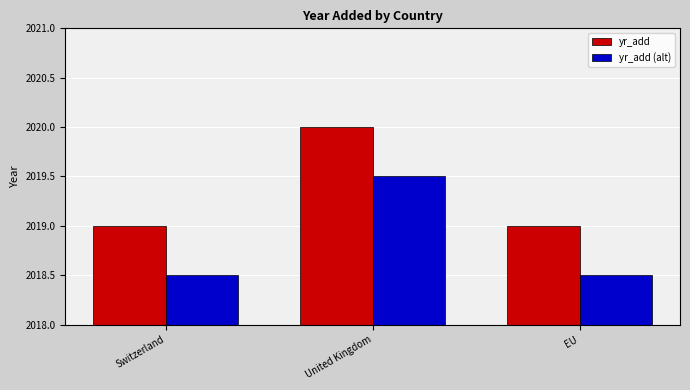

Rank the series at United Kingdom from lowest to highest value.

yr_add (alt), yr_add